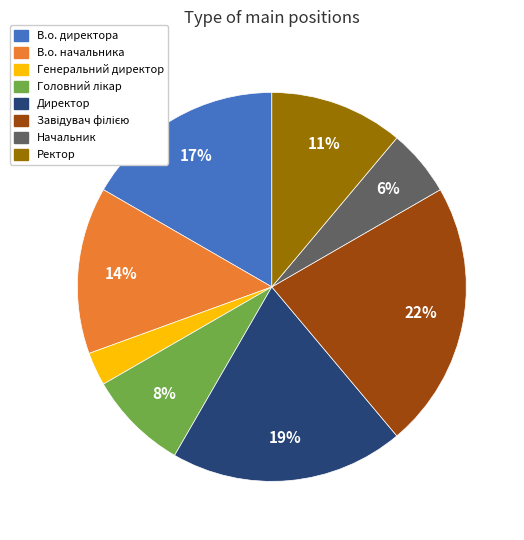

Which has a higher value, В.о. директора or Генеральний директор?

В.о. директора